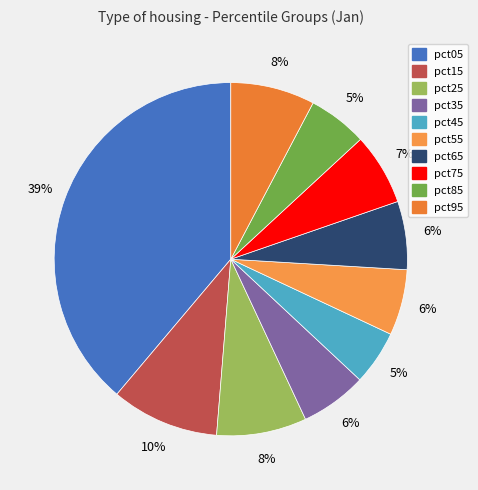

What is the largest slice in the pie chart?

pct05